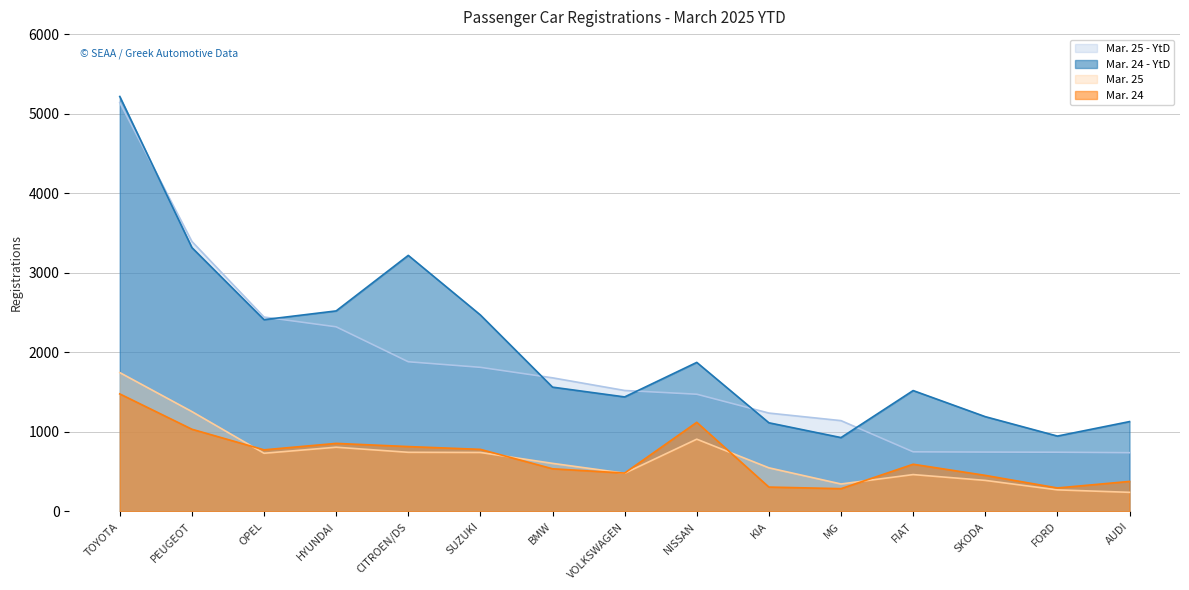

True or false: Mar. 24 - YtD has a value of 2521 at HYUNDAI.

True